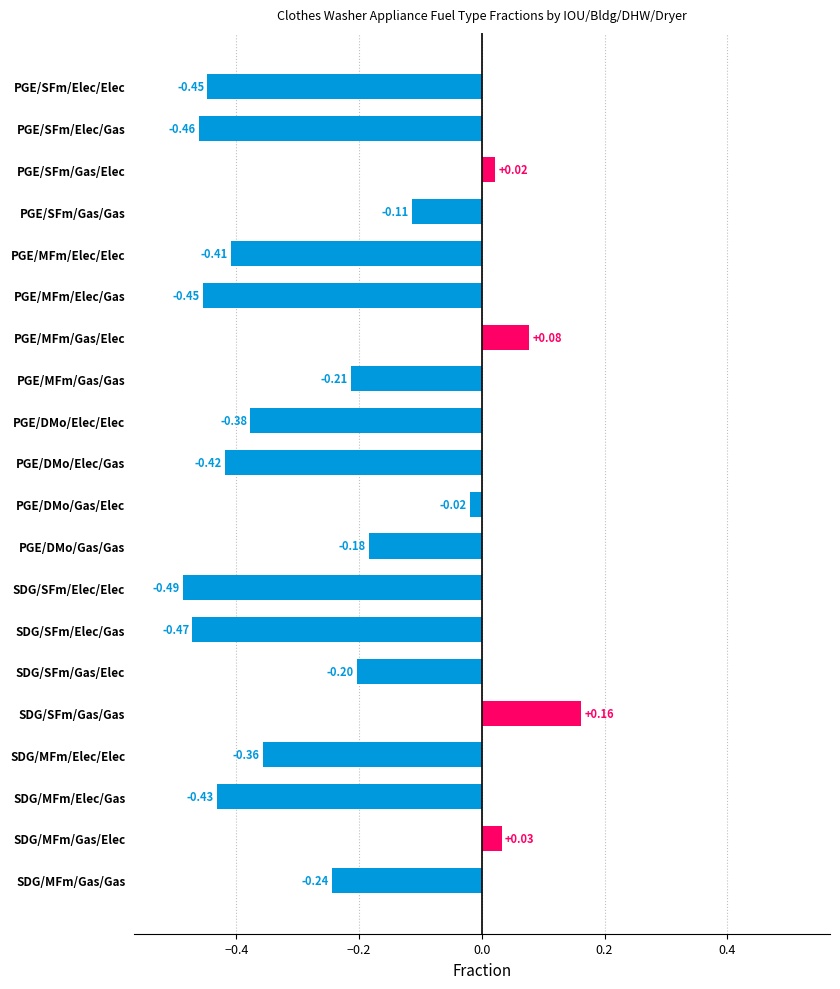

What is the difference between the values at SDG/MFm/Gas/Elec and PGE/DMo/Elec/Elec?

0.4